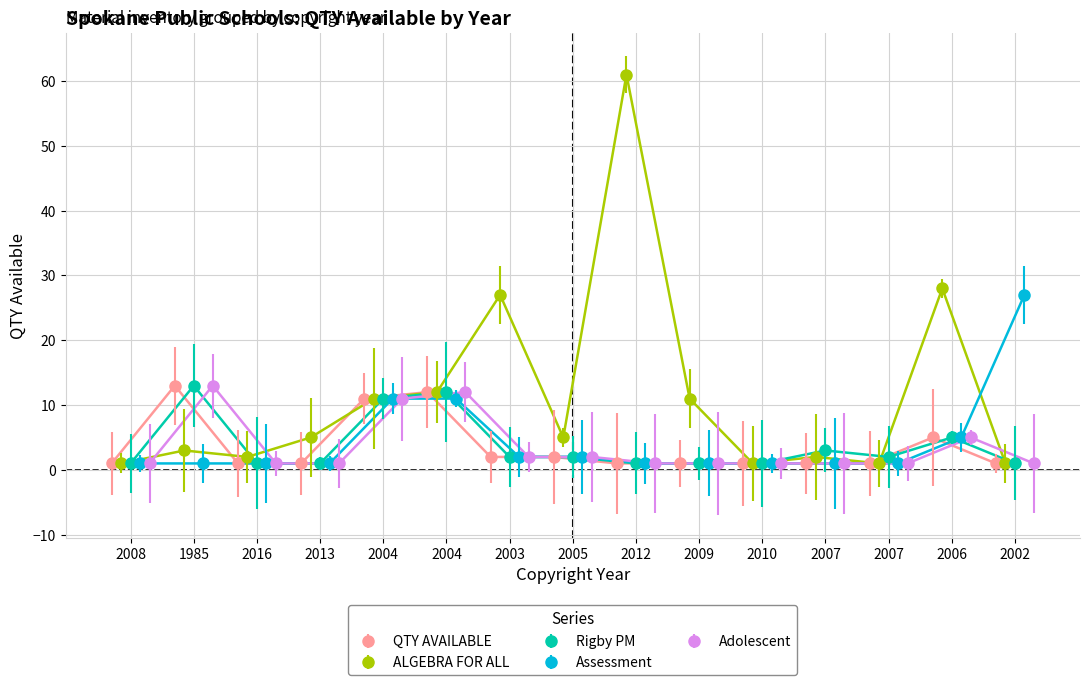

How many interior local peaks does the QTY AVAILABLE series have?

3